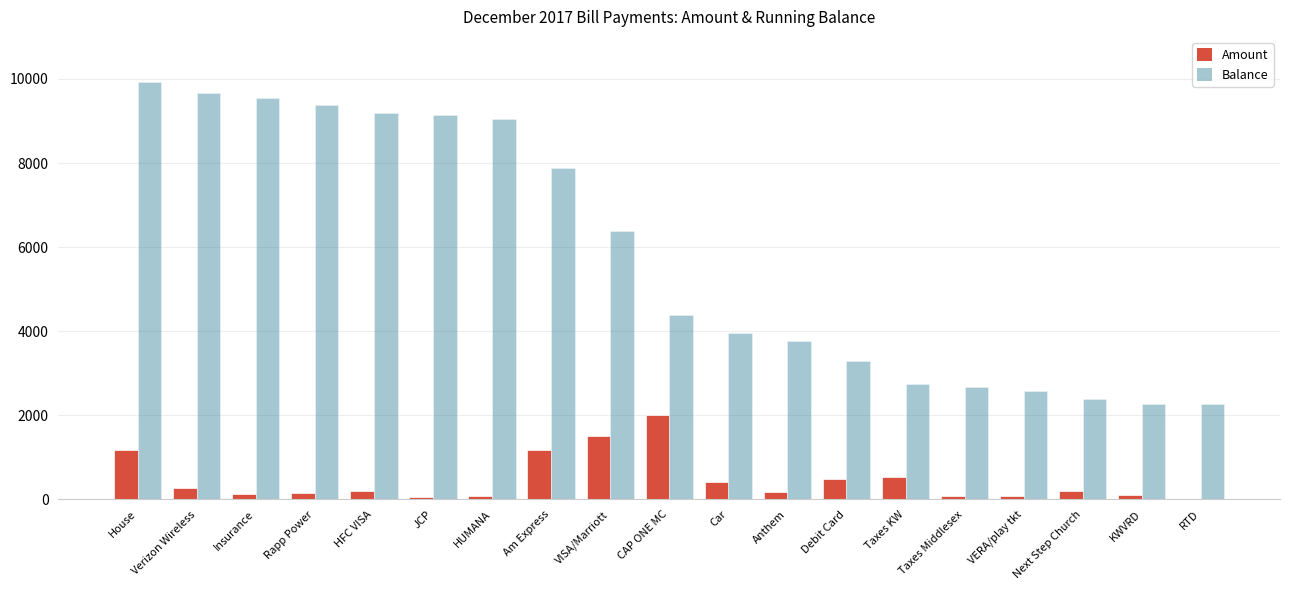

How many values in the Balance series exceed 4385?

10